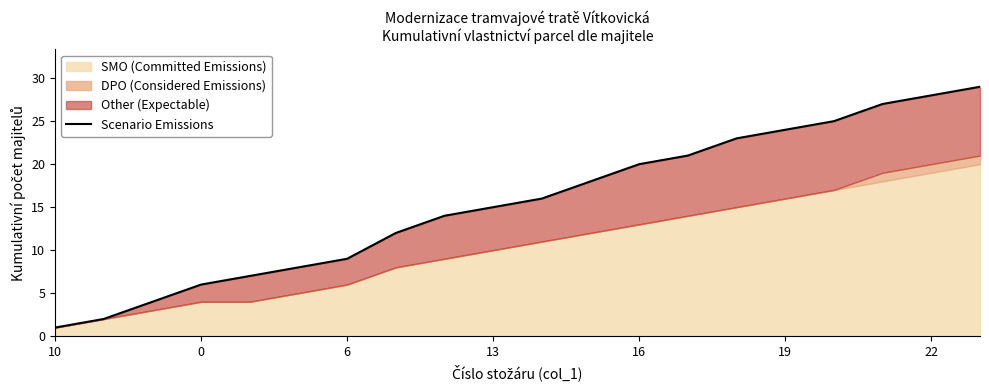

Is it true that the value at 7 is 6?

False